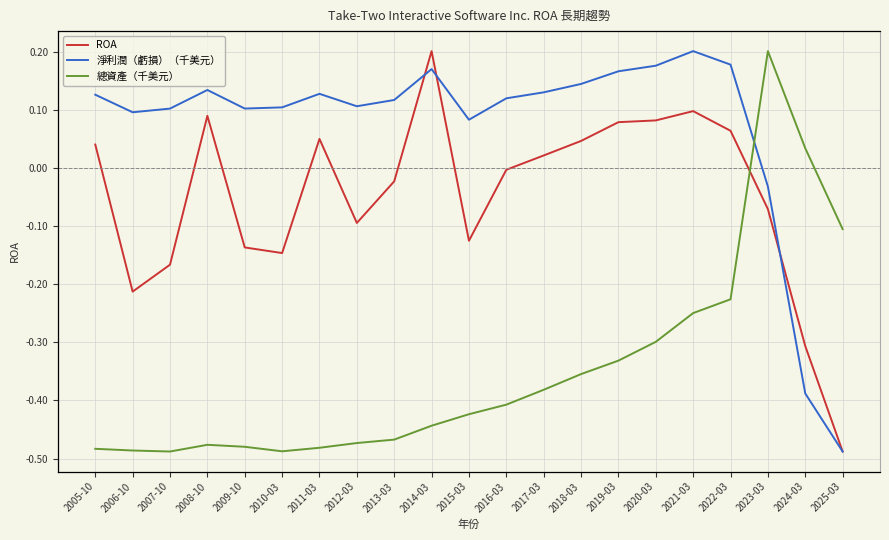

List the series in order of their peak value, lowest first.

ROA, 淨利潤（虧損）（千美元）, 總資產（千美元）